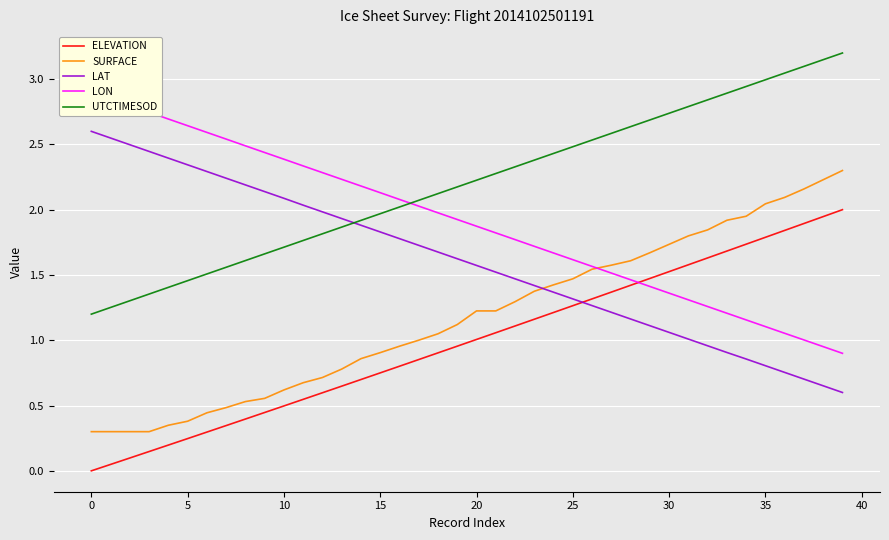

Reading left to right, transcribe all the data shown in this chart.

ELEVATION: 0.0	0.0	0.1	0.1	0.2	0.2	0.3	0.3	0.4	0.4	0.5	0.5	0.6	0.6	0.7	0.8	0.8	0.9	0.9	1.0	1.0	1.1	1.1	1.2	1.2	1.3	1.3	1.4	1.4	1.5	1.5	1.6	1.6	1.7	1.7	1.8	1.8	1.9	1.9	2.0
SURFACE: 0.3	0.3	0.3	0.3	0.3	0.4	0.4	0.5	0.5	0.6	0.6	0.7	0.7	0.8	0.9	0.9	1.0	1.0	1.0	1.1	1.2	1.2	1.3	1.4	1.4	1.5	1.5	1.6	1.6	1.7	1.7	1.8	1.8	1.9	1.9	2.0	2.1	2.2	2.2	2.3
LAT: 2.6	2.5	2.5	2.4	2.4	2.3	2.3	2.2	2.2	2.1	2.1	2.0	2.0	1.9	1.9	1.8	1.8	1.7	1.7	1.6	1.6	1.5	1.5	1.4	1.4	1.3	1.3	1.2	1.2	1.1	1.1	1.0	1.0	0.9	0.9	0.8	0.8	0.7	0.7	0.6
LON: 2.9	2.8	2.8	2.7	2.7	2.6	2.6	2.5	2.5	2.4	2.4	2.3	2.3	2.2	2.2	2.1	2.1	2.0	2.0	1.9	1.9	1.8	1.8	1.7	1.7	1.6	1.6	1.5	1.5	1.4	1.4	1.3	1.3	1.2	1.2	1.1	1.1	1.0	1.0	0.9
UTCTIMESOD: 1.2	1.3	1.3	1.4	1.4	1.5	1.5	1.6	1.6	1.7	1.7	1.8	1.8	1.9	1.9	2.0	2.0	2.1	2.1	2.2	2.2	2.3	2.3	2.4	2.4	2.5	2.5	2.6	2.6	2.7	2.7	2.8	2.8	2.9	2.9	3.0	3.0	3.1	3.1	3.2